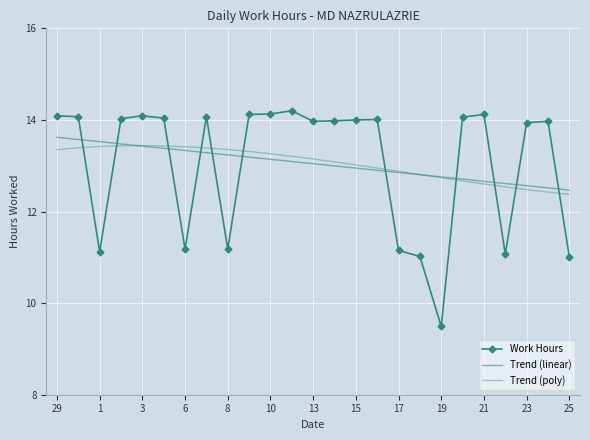

What is the highest value of the Trend (poly) series?

13.4